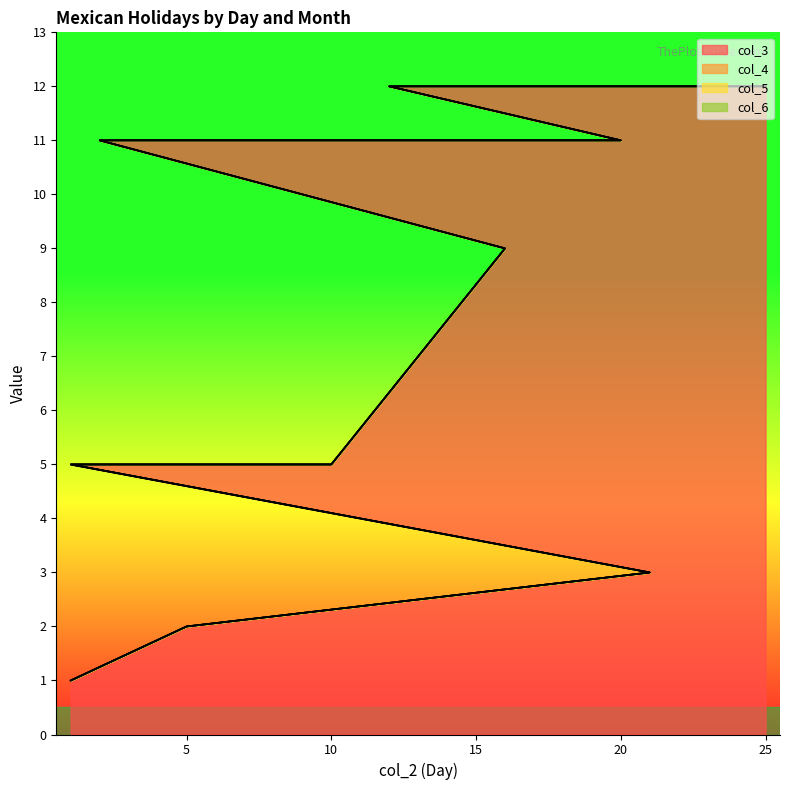

How many lines are shown in the chart?

4